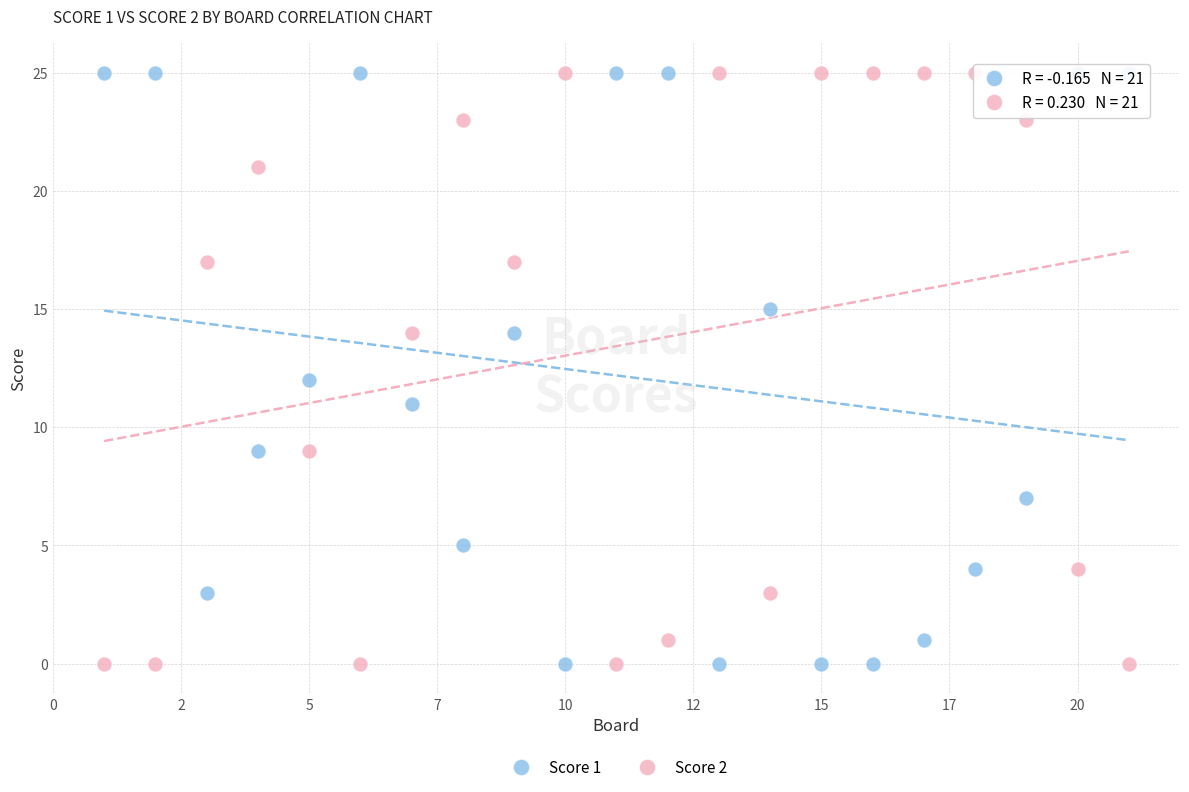

What is the X range (max minus min) for the scatter plot?

20